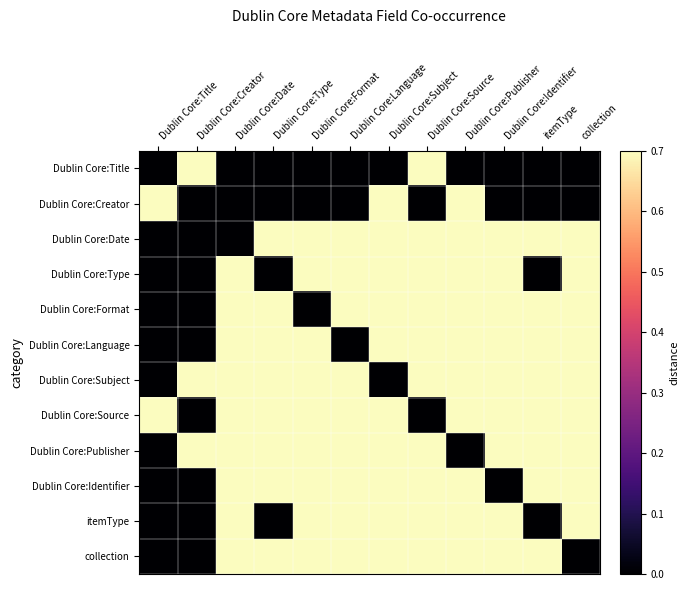

What is the spread (max minus min) of values at Dublin Core:Format?

1